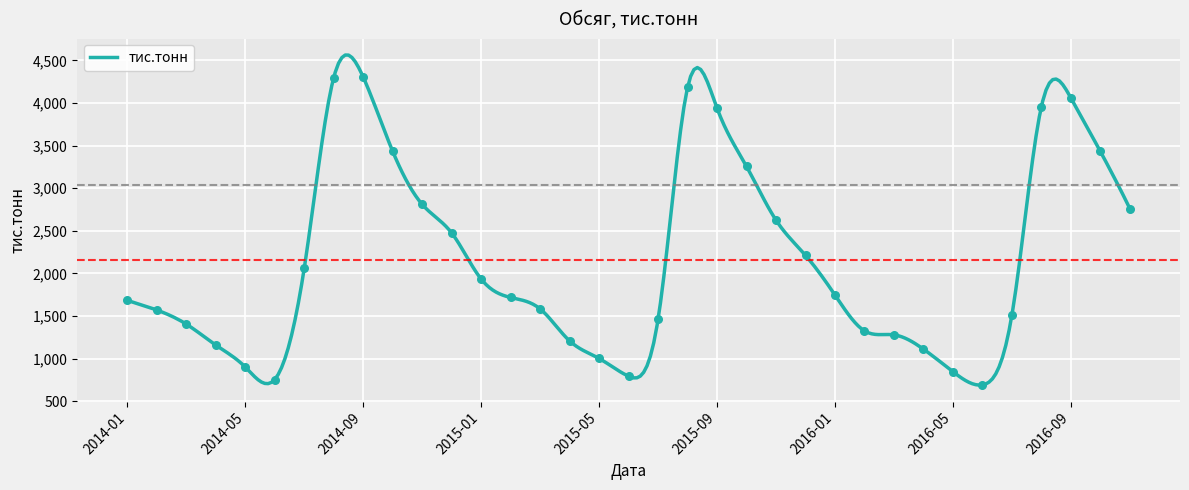

What is the change in value from 2014-04 to 2016-10?

+2270.6